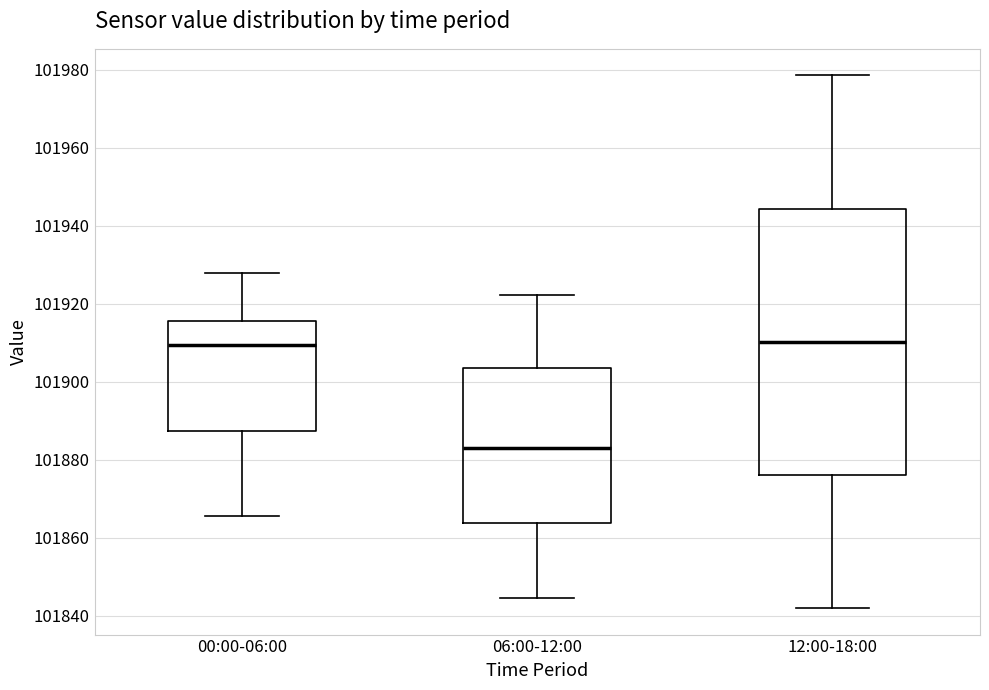

Where does the median line of the box for 06:00-12:00 sit on the y-axis? The values are not printed on the chart, so give them approximately, as read against the axis.

101884